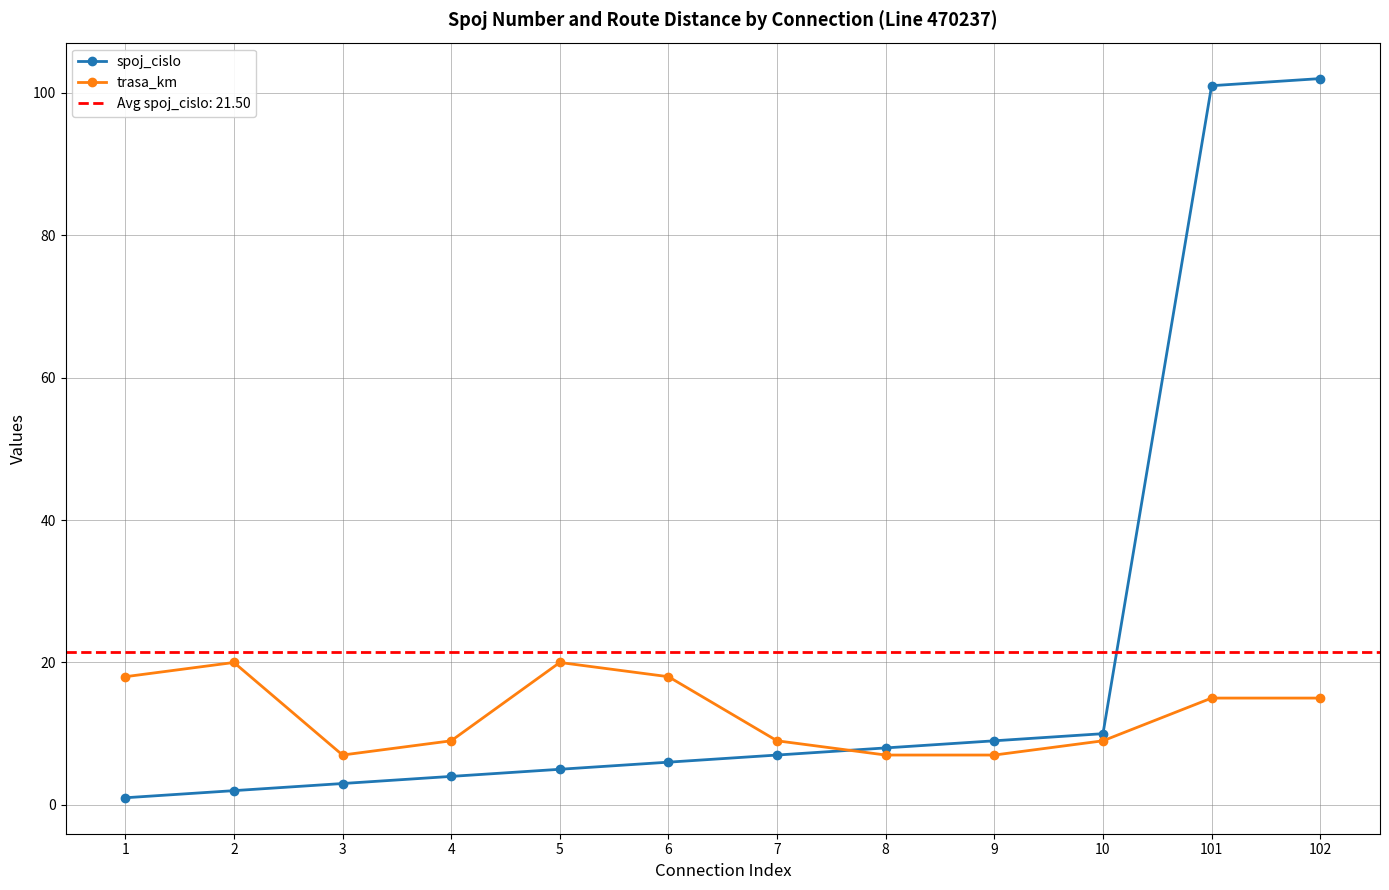

At how many categories does at least one series exceed 90?

2